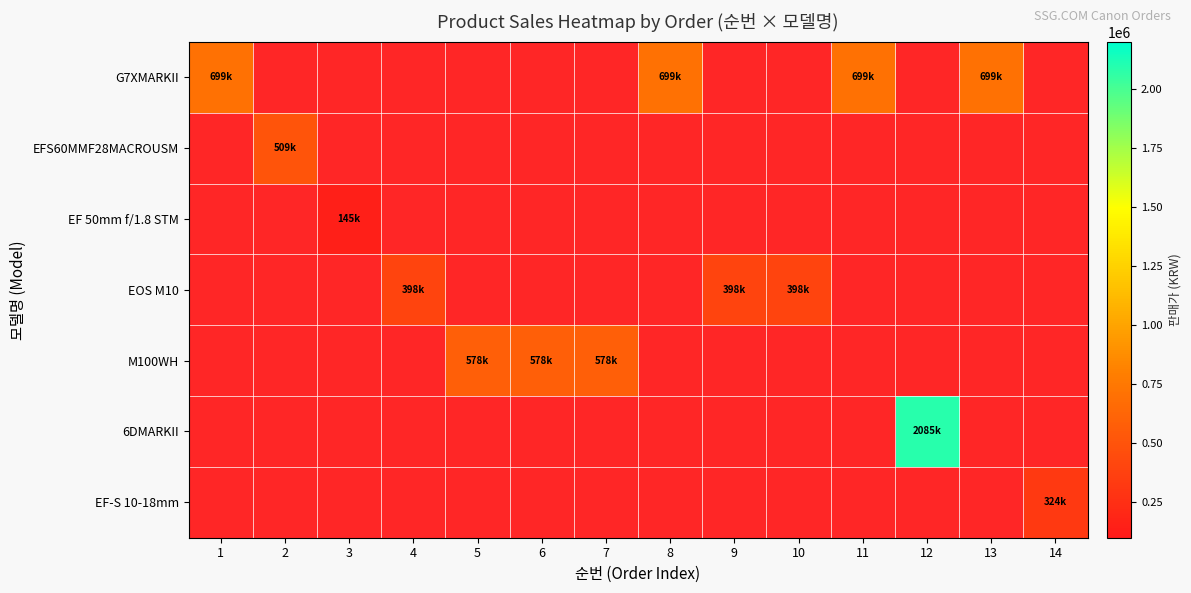

Which label corresponds to the smallest value in the chart?

3